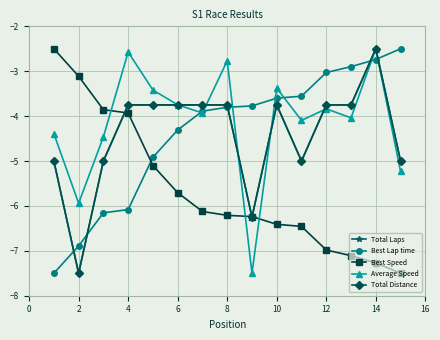

Rank the series by their maximum value, from highest to lowest.

Total Laps, Best Lap time, Best Speed, Average Speed, Total Distance